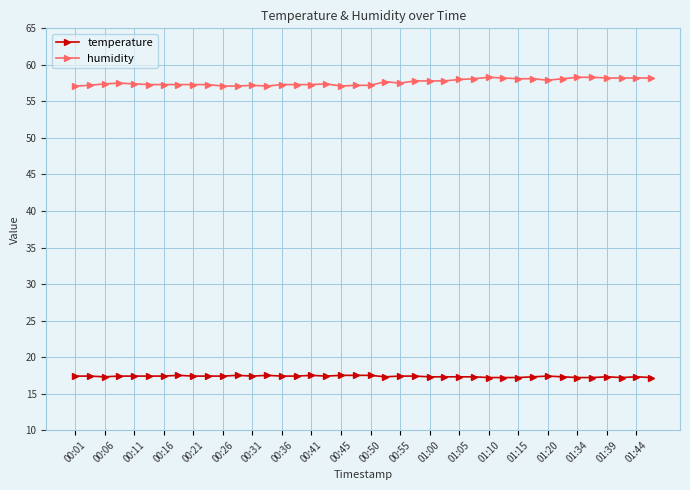

What is the difference between the second highest and second lowest values in the humidity series?

1.2